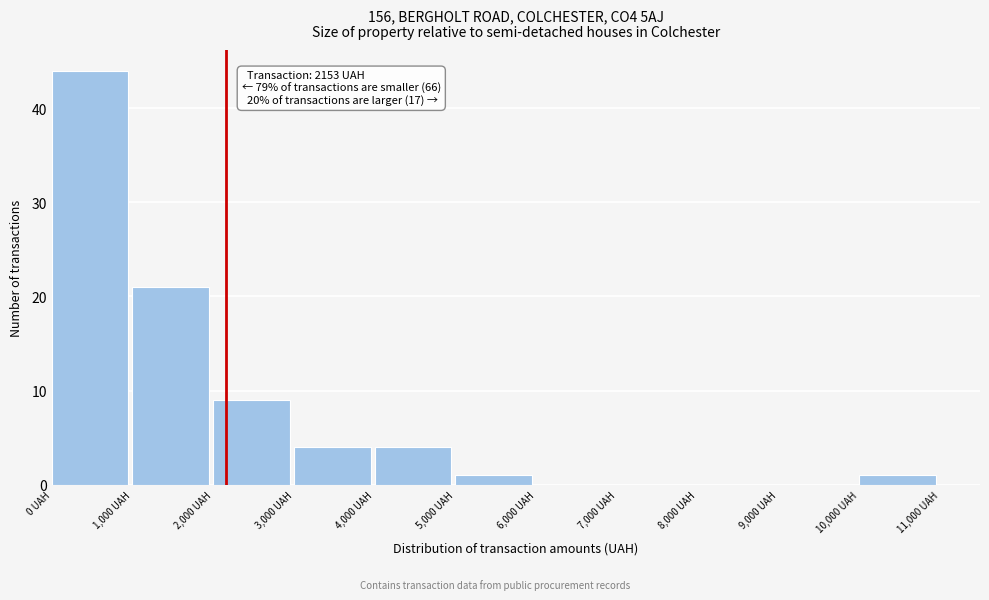

Over which range of the x-axis is the bar tallest?

0 to 1000